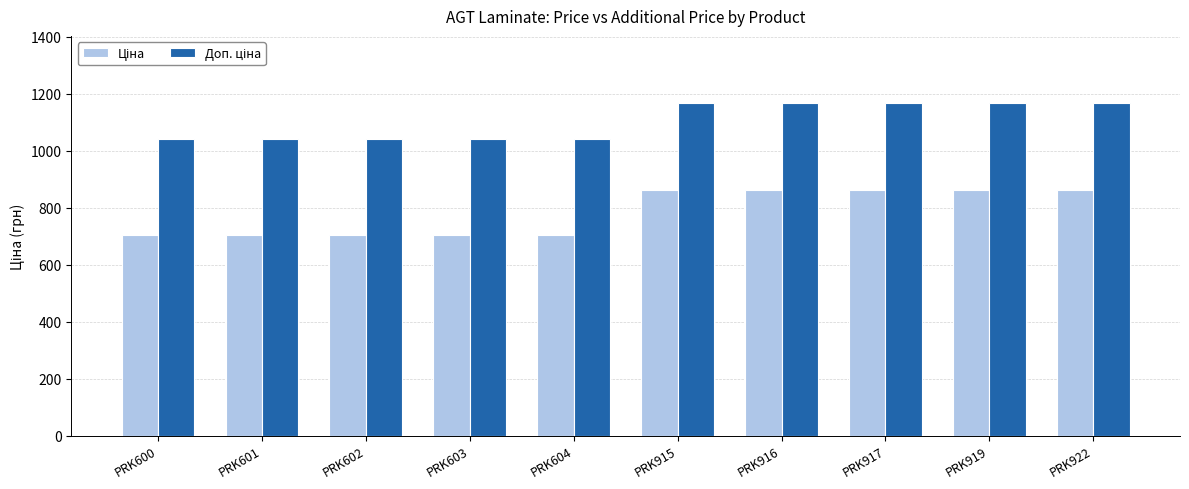

What is the difference between the highest and lowest values at PRK915?

306.4